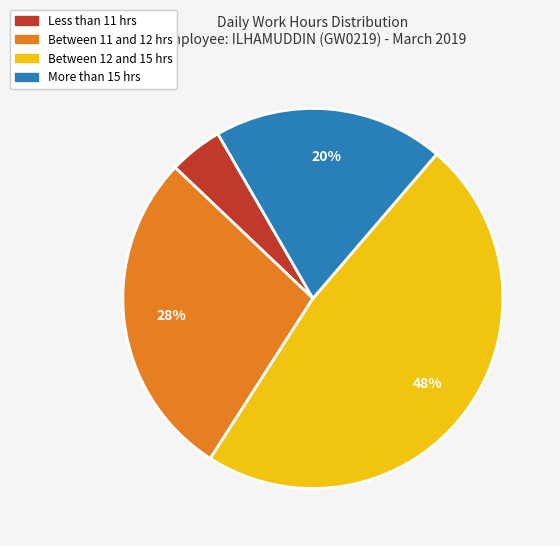

Is there a majority slice in this chart?

No